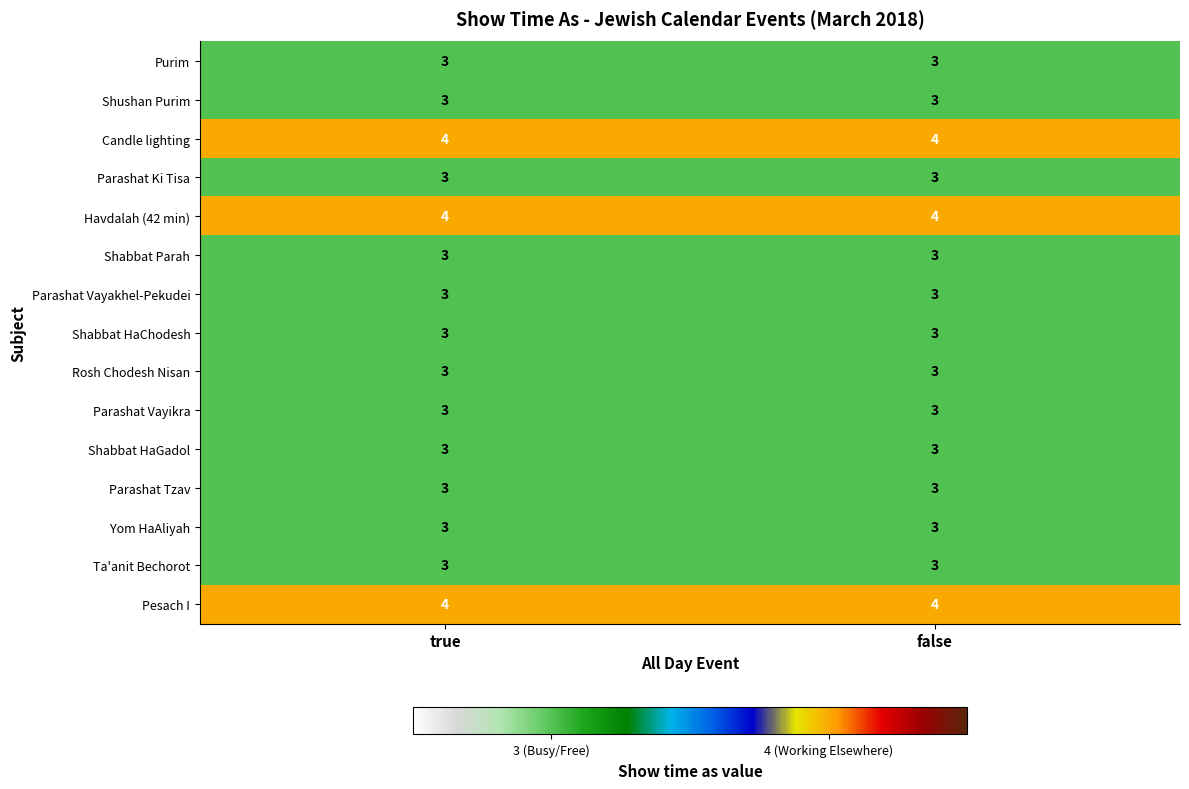

Reading left to right, transcribe all the data shown in this chart.

Purim: true=3	false=3
Shushan Purim: true=3	false=3
Candle lighting: true=4	false=4
Parashat Ki Tisa: true=3	false=3
Havdalah (42 min): true=4	false=4
Shabbat Parah: true=3	false=3
Parashat Vayakhel-Pekudei: true=3	false=3
Shabbat HaChodesh: true=3	false=3
Rosh Chodesh Nisan: true=3	false=3
Parashat Vayikra: true=3	false=3
Shabbat HaGadol: true=3	false=3
Parashat Tzav: true=3	false=3
Yom HaAliyah: true=3	false=3
Ta'anit Bechorot: true=3	false=3
Pesach I: true=4	false=4